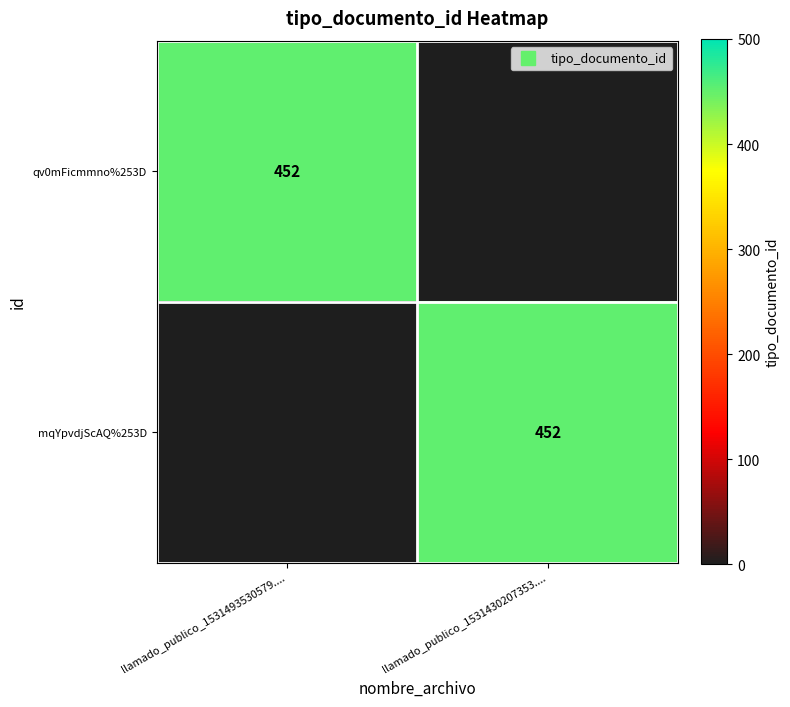

Count the mqYpvdjScAQ%253D values in the range 0 to 452.

2